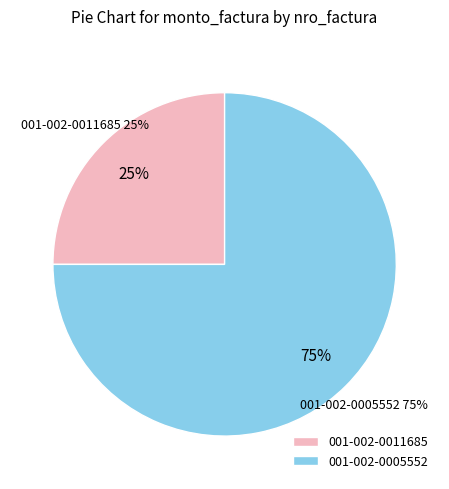

Count the number of slices in the pie.

2